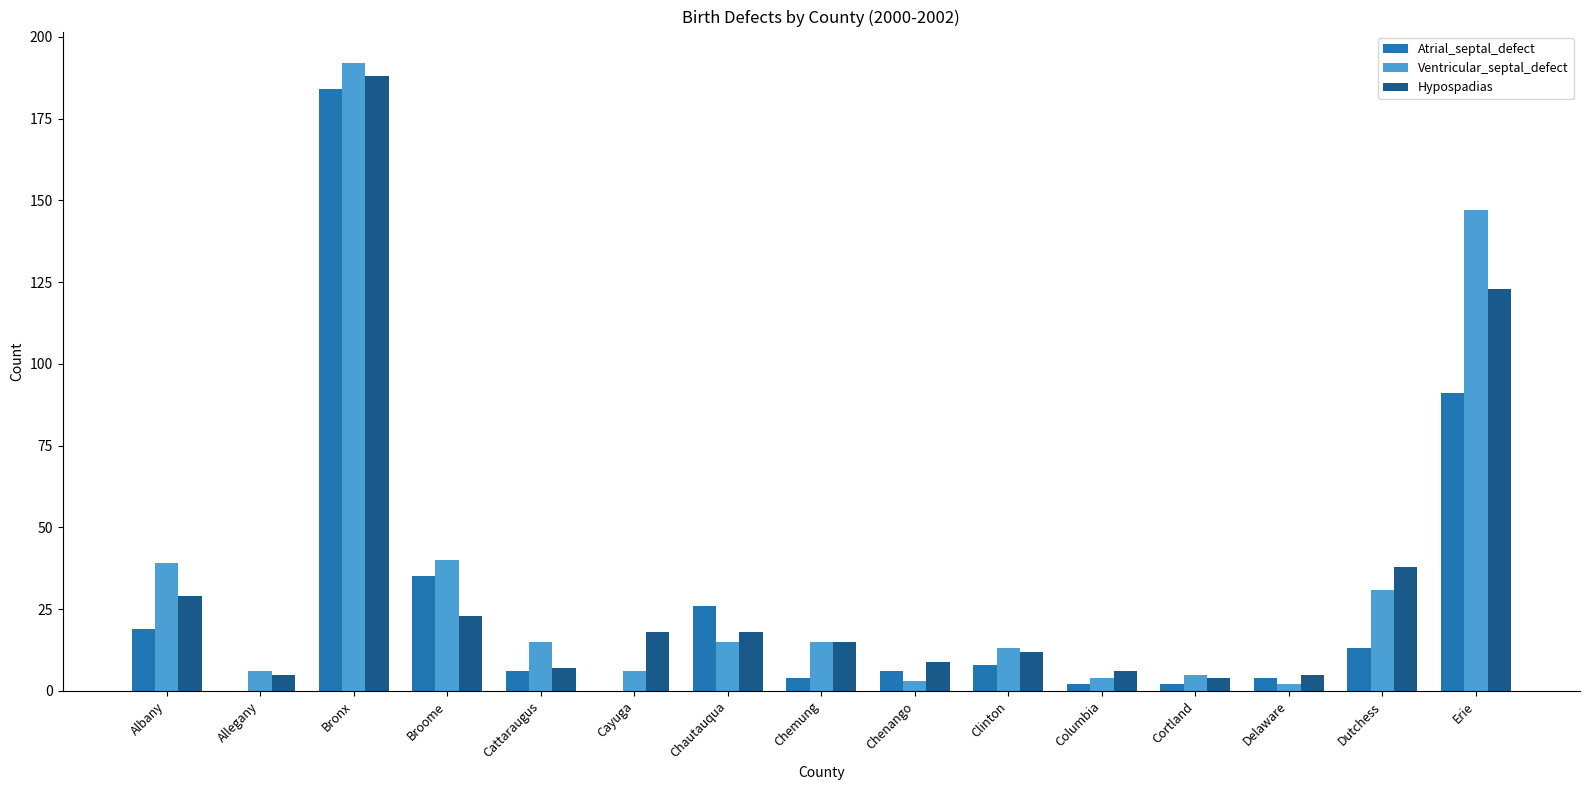

At which category is the sum across all series the highest?

Bronx